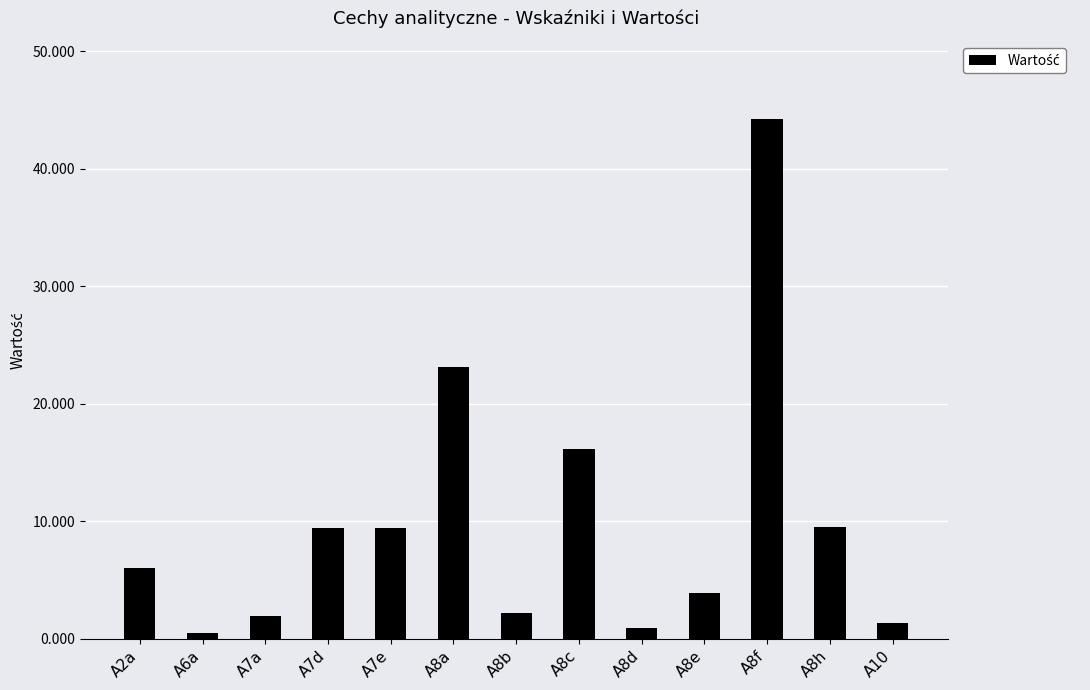

What is the difference between the maximum and second lowest values?

43.4